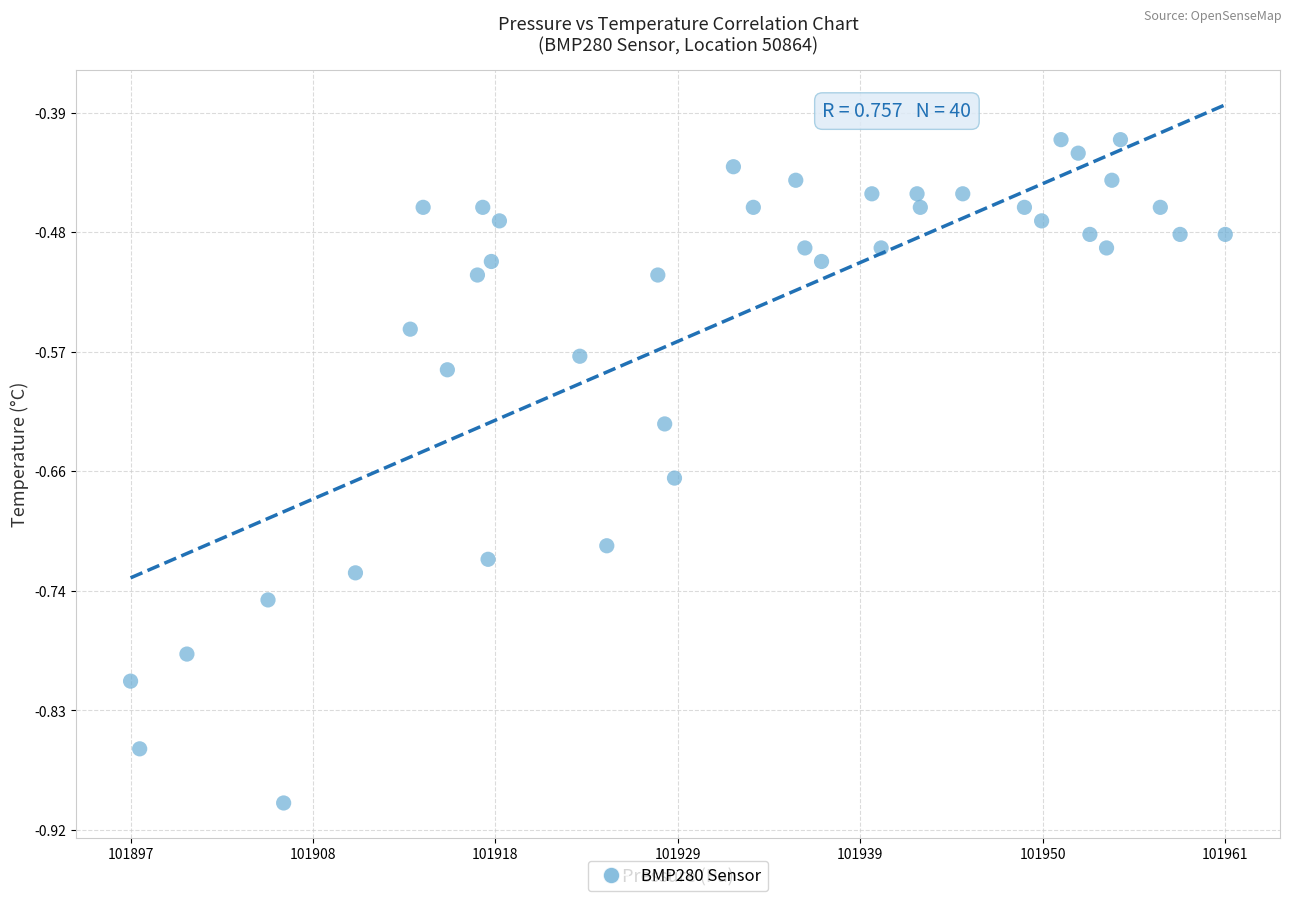

What is the range of X values (max minus min)?

63.7